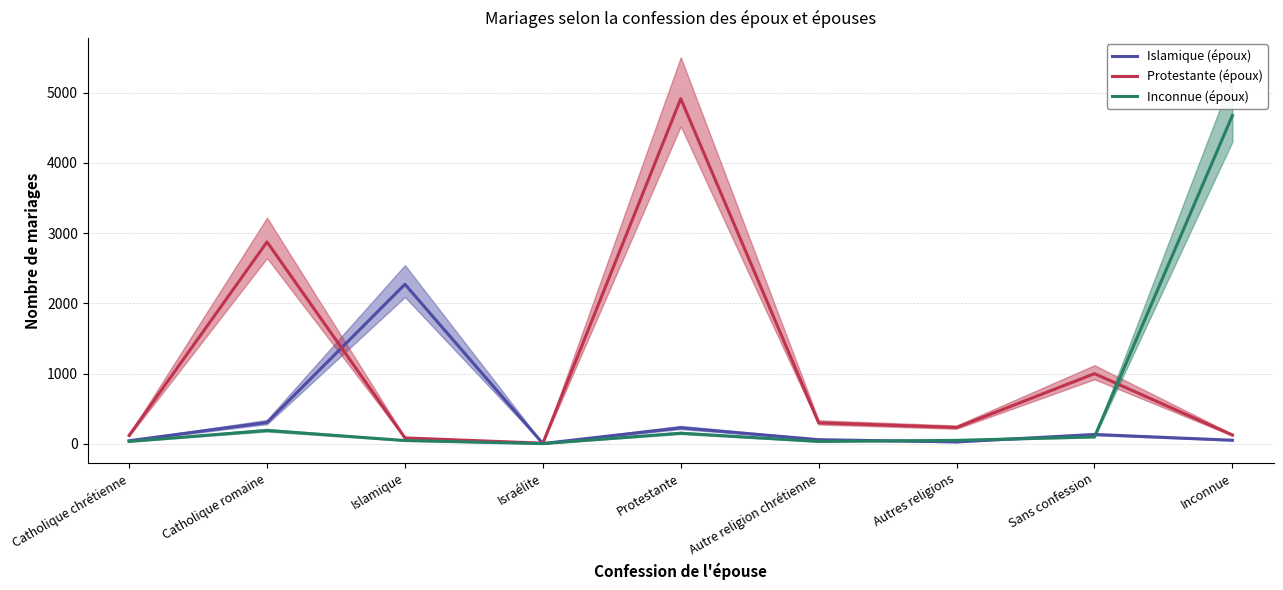

At which category is the sum across all series the highest?

Protestante